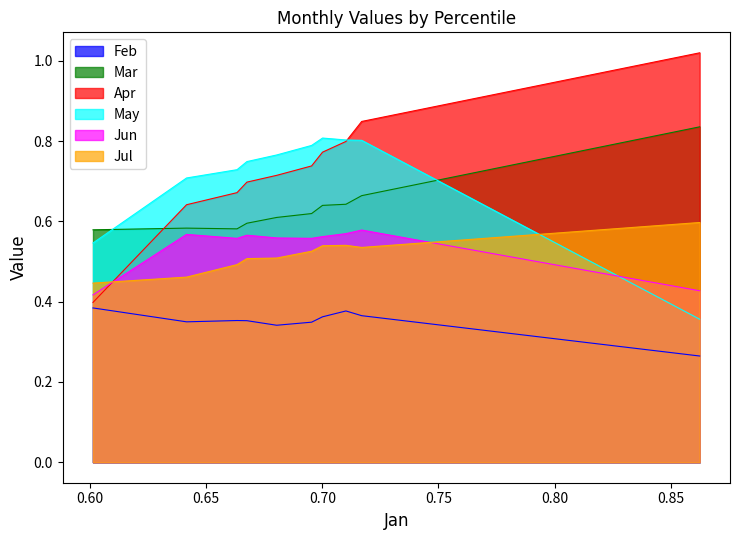

Reading left to right, extract all data points from this chart.

Feb: 0.4	0.3	0.4	0.4	0.3	0.3	0.4	0.4	0.4	0.3
Mar: 0.6	0.6	0.6	0.6	0.6	0.6	0.6	0.6	0.7	0.8
Apr: 0.4	0.6	0.7	0.7	0.7	0.7	0.8	0.8	0.8	1.0
May: 0.5	0.7	0.7	0.7	0.8	0.8	0.8	0.8	0.8	0.4
Jun: 0.4	0.6	0.6	0.6	0.6	0.6	0.6	0.6	0.6	0.4
Jul: 0.4	0.5	0.5	0.5	0.5	0.5	0.5	0.5	0.5	0.6